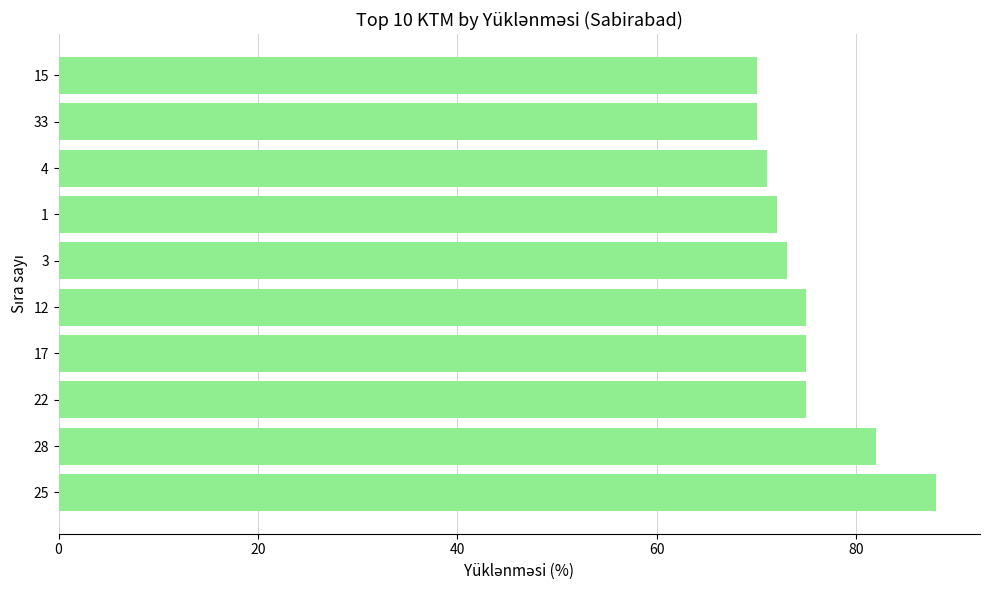

What is the greatest value displayed?

88